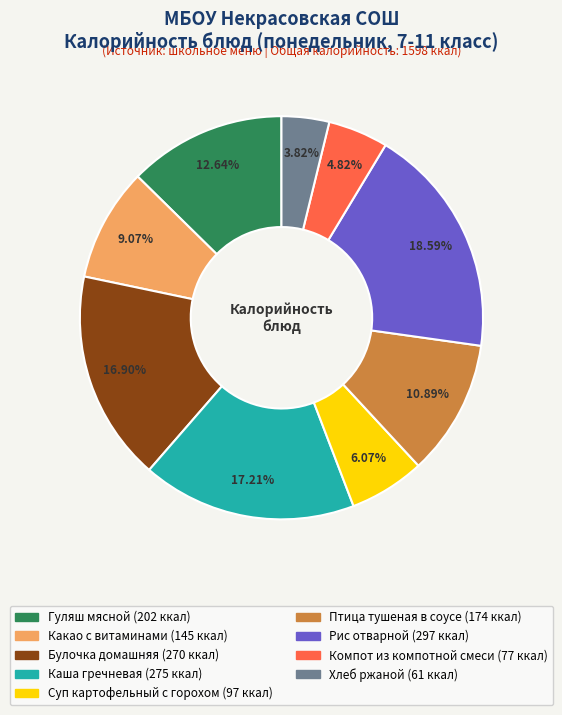

Is there any slice that represents more than half of the pie?

No